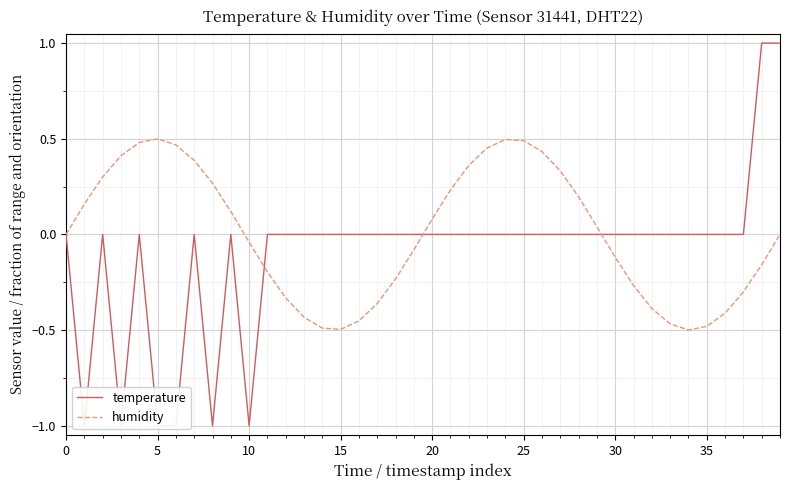

Between which two adjacent categories do humidity and temperature first intersect?

10 and 11